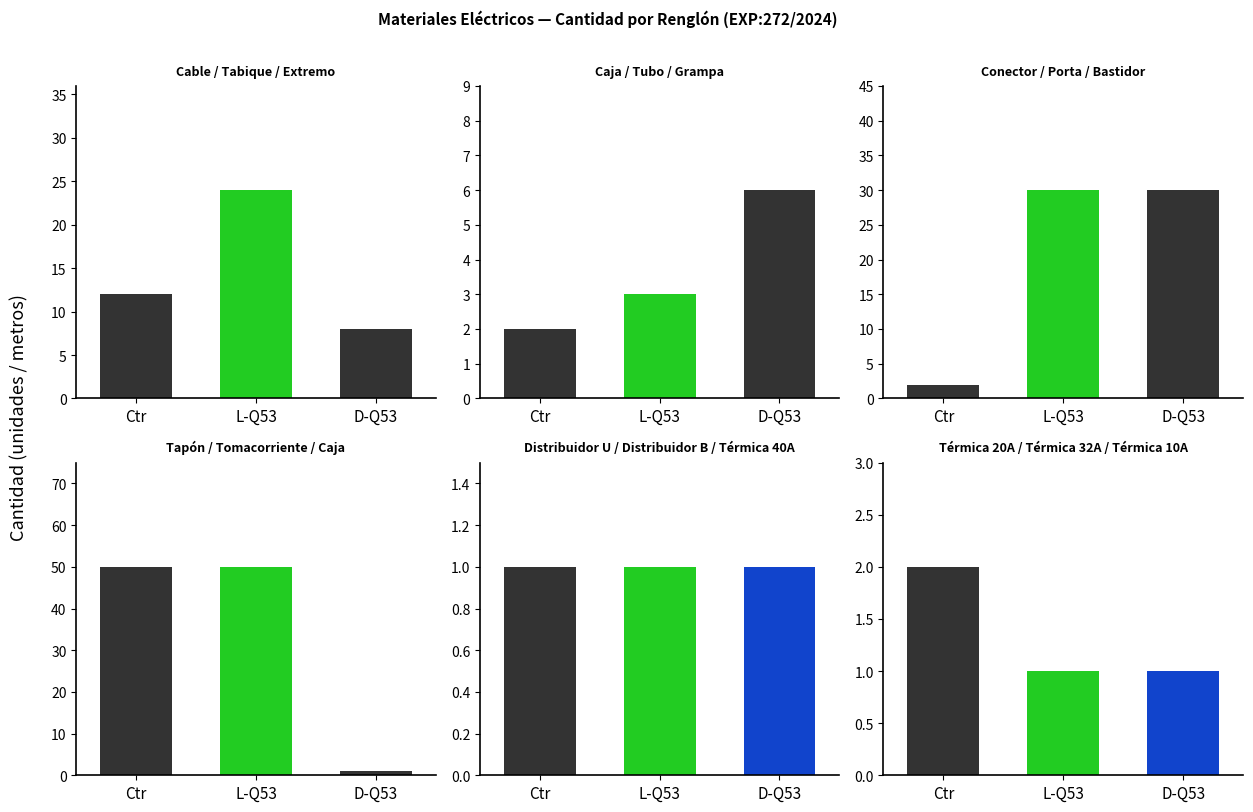

The value at 7 is 2. True or false?

True